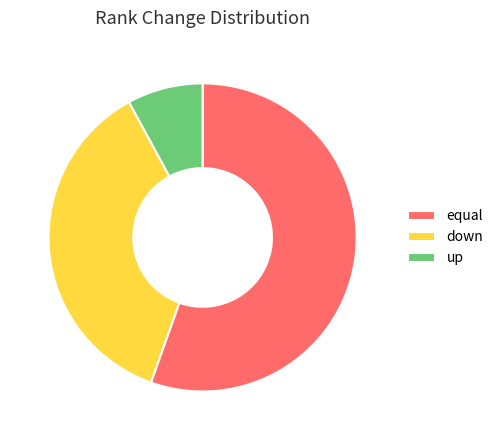

Is up the majority of the pie?

No